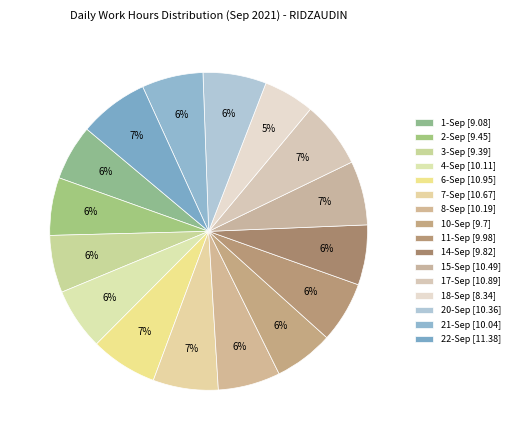

How many segments does this pie chart have?

16